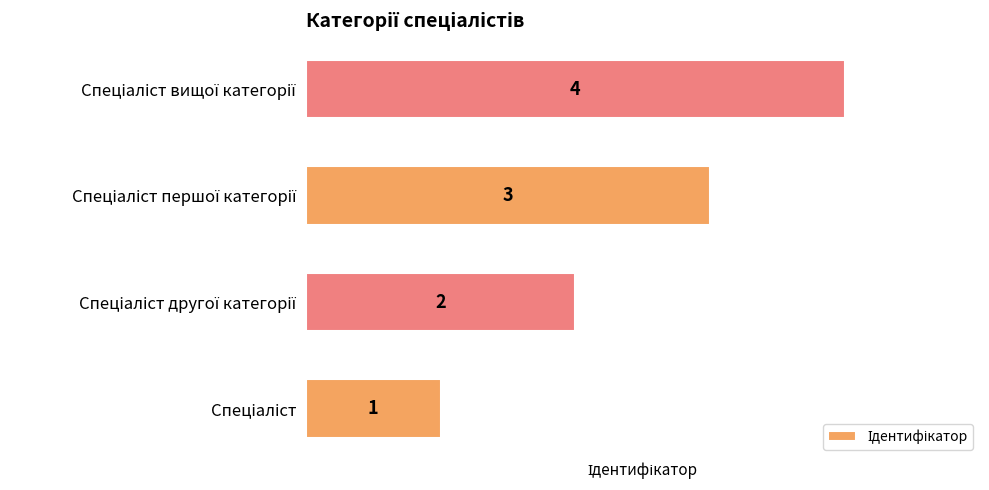

How many values are below 3?

2